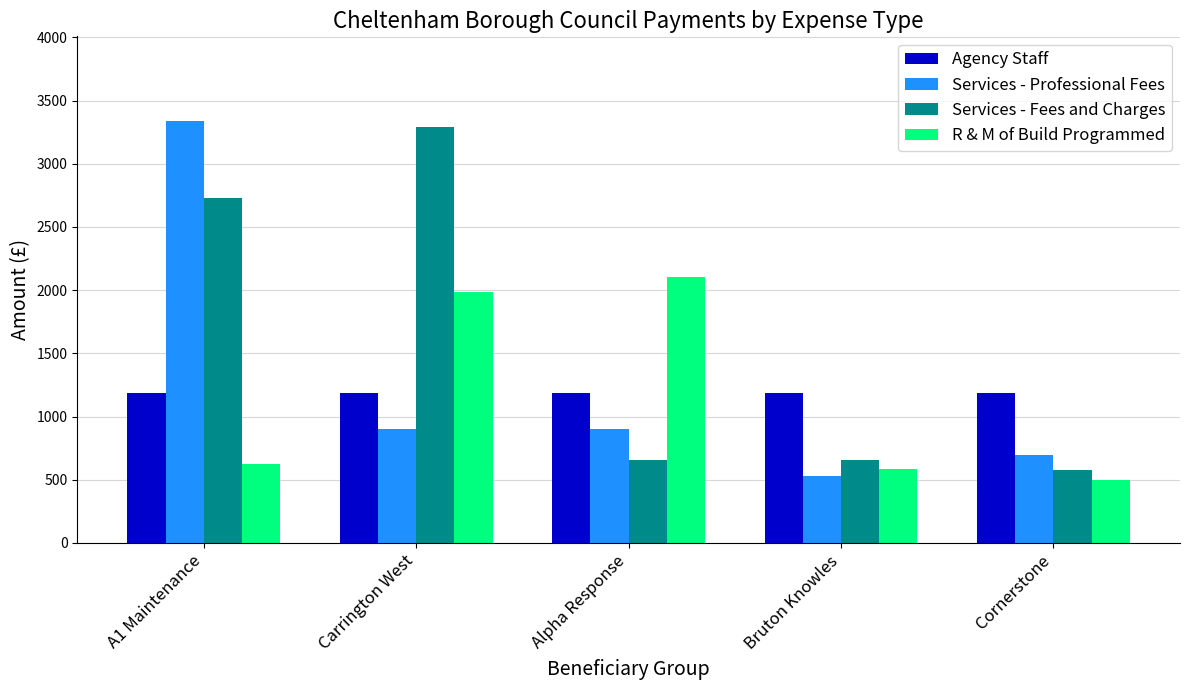

What is the label of the 4th bar from the right?

Carrington West